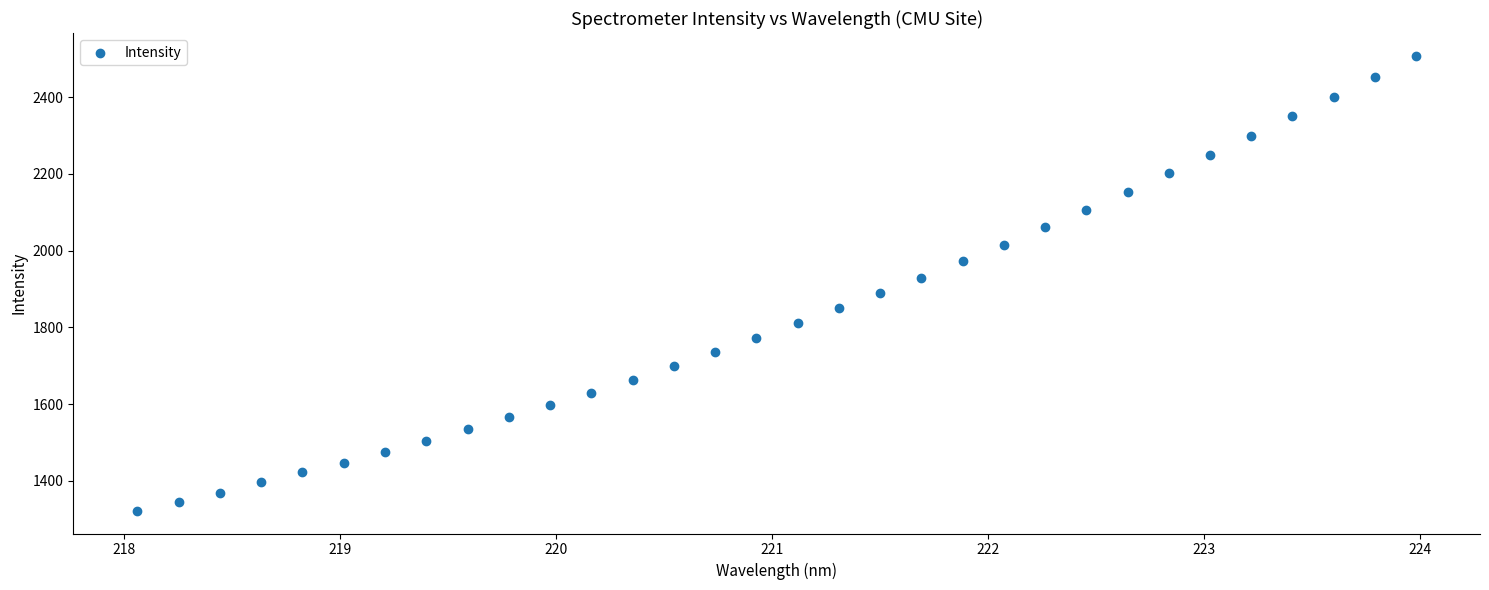

What is the range of X values (max minus min)?

5.9